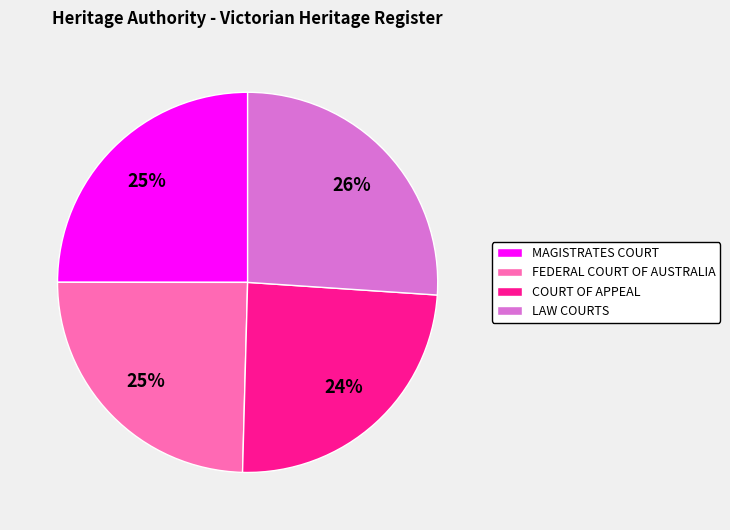

Count the number of slices in the pie.

4